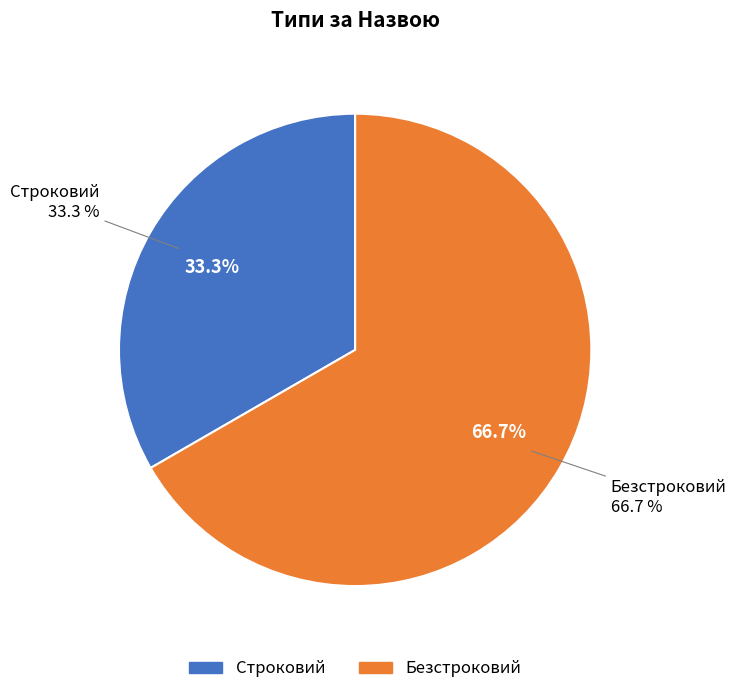

To the nearest percent, what is the combined percentage of Строковий and Безстроковий?

100%